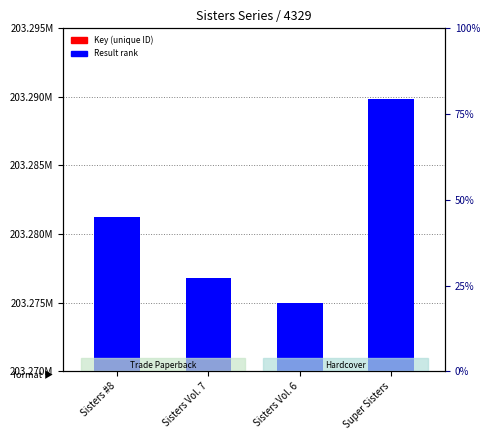

Are the bars grouped side by side (vs. stacked)?

Yes